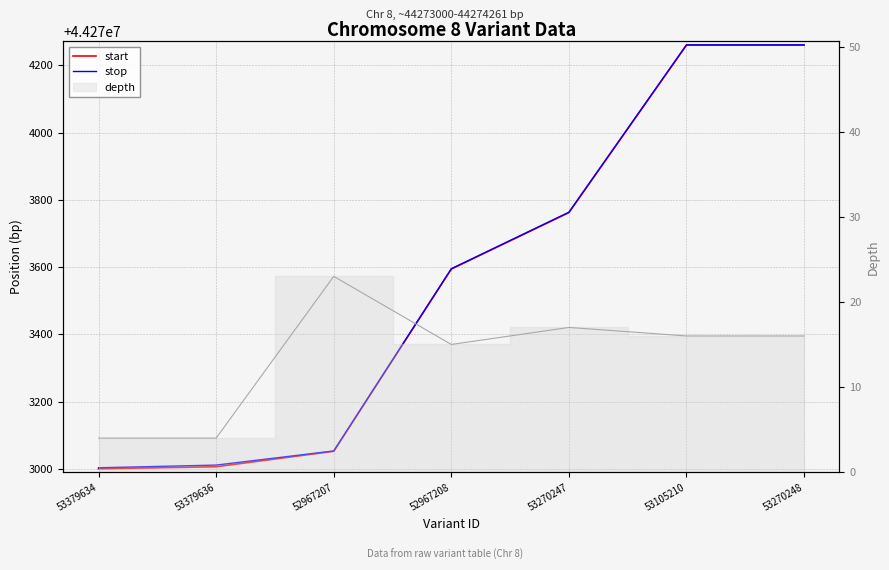

The start series shows 44273052 at 52967207. True or false?

True